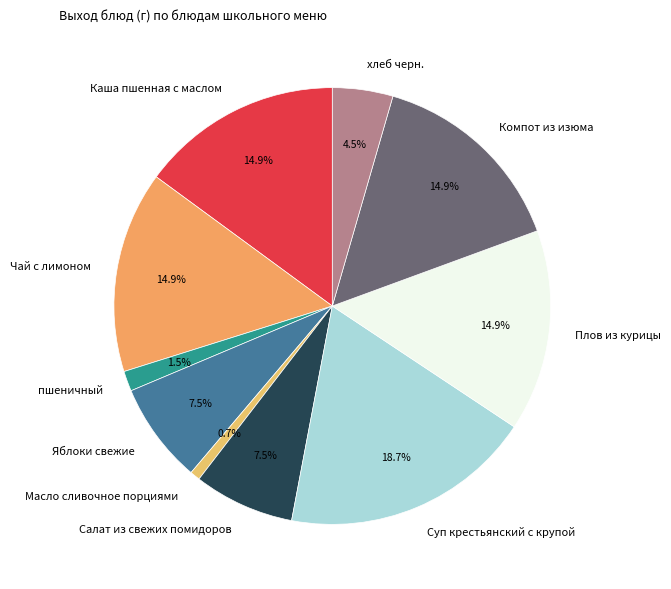

Approximately how many times larger is the value at Яблоки свежие compared to пшеничный?

5.0